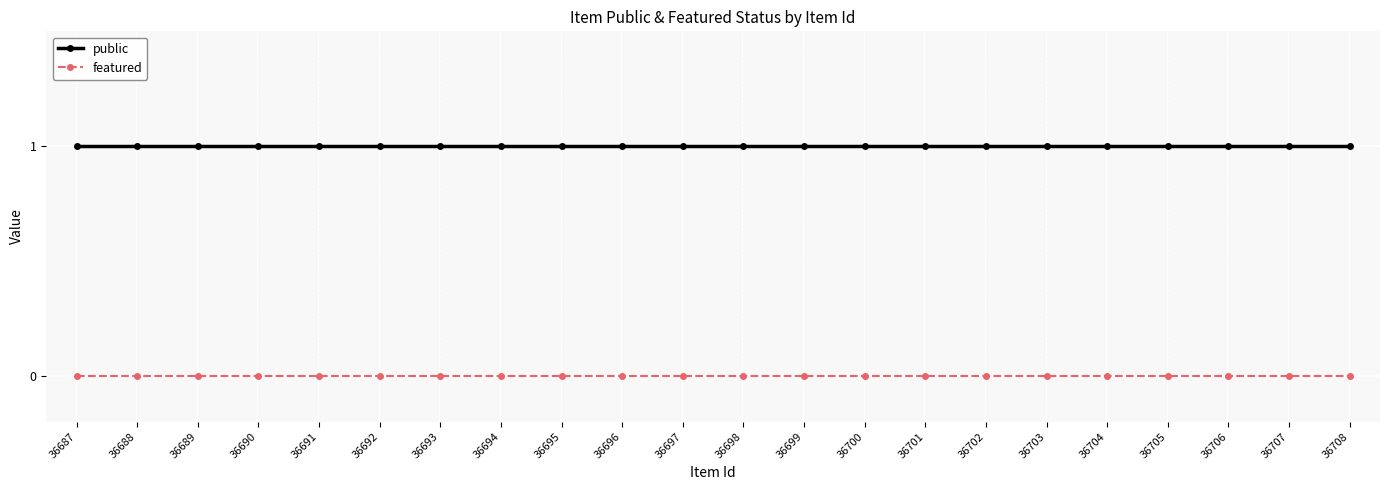

Rank the series at 36708 from lowest to highest value.

featured, public